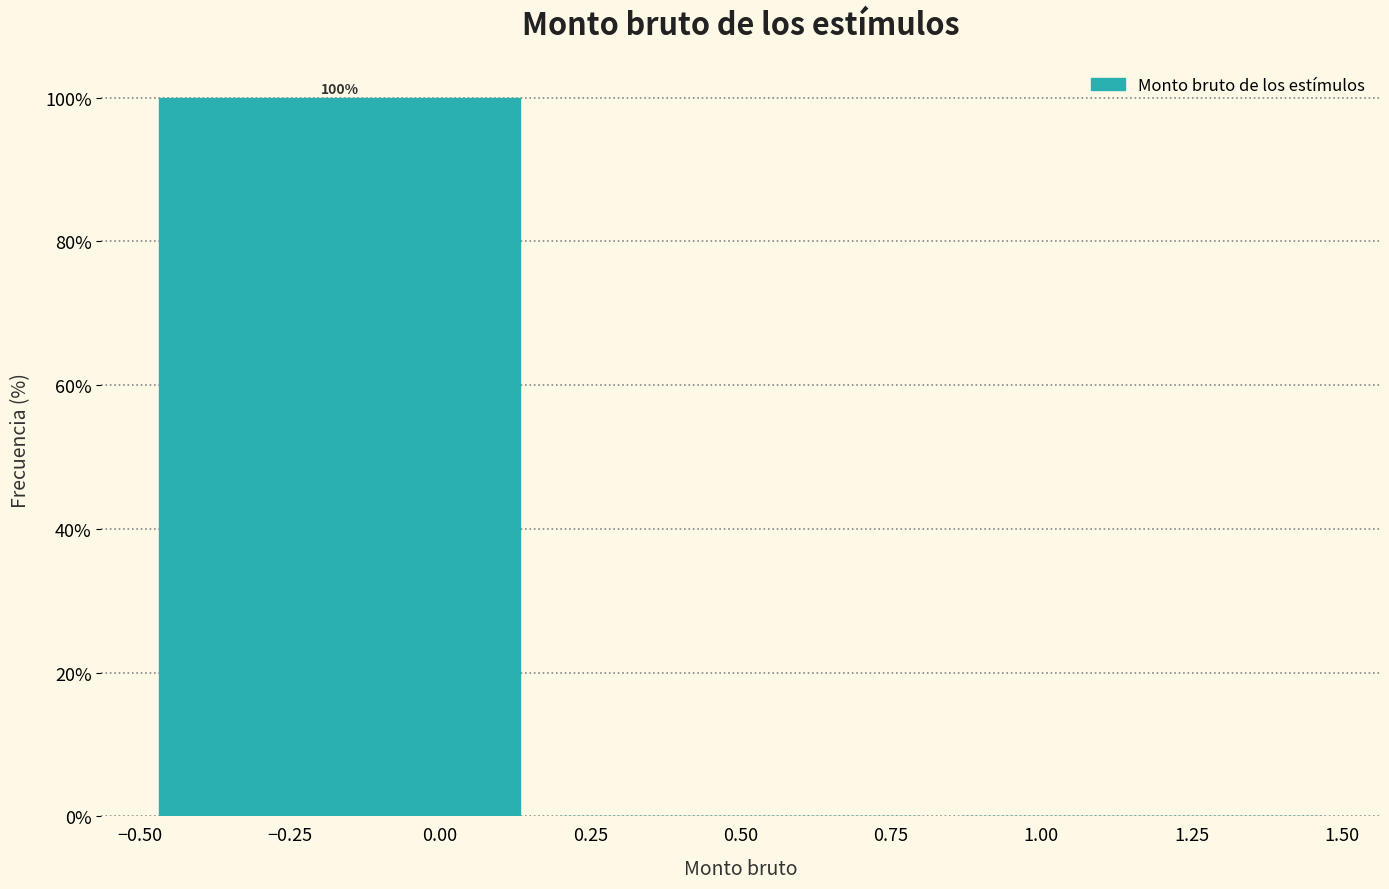

Which range on the x-axis has the tallest bar?

-0.50 to 0.15